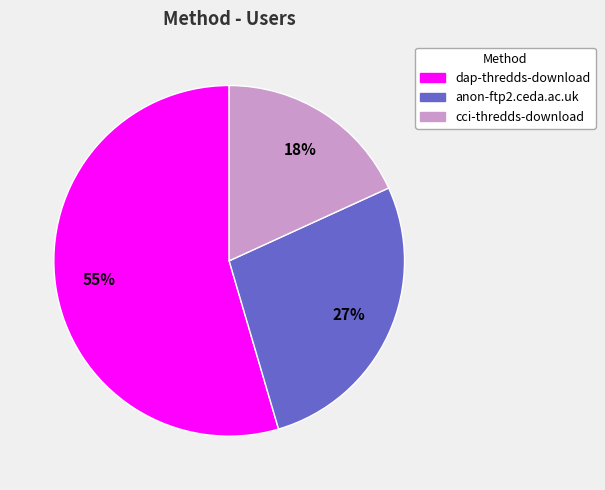

Between cci-thredds-download and anon-ftp2.ceda.ac.uk, which is larger?

anon-ftp2.ceda.ac.uk